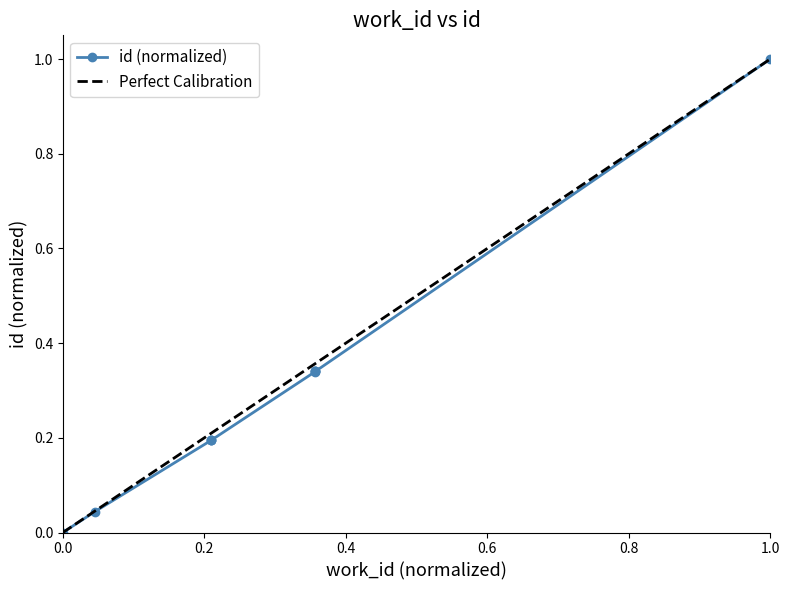

True or false: the data has more than 1 interior local peaks.

False